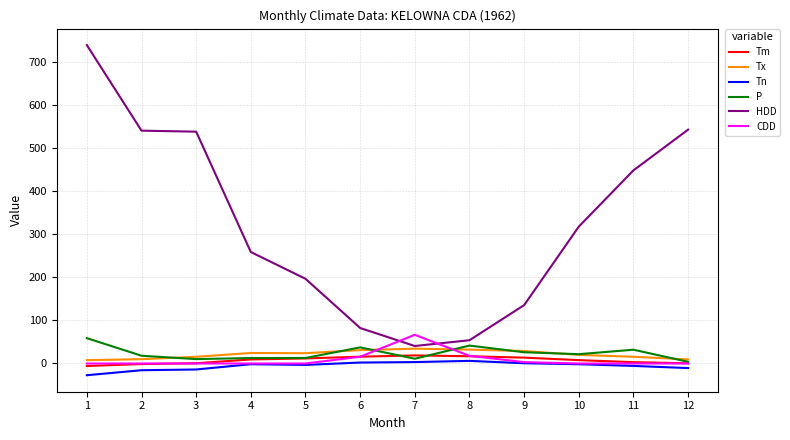

What is the average value of the Tn series?

-5.6